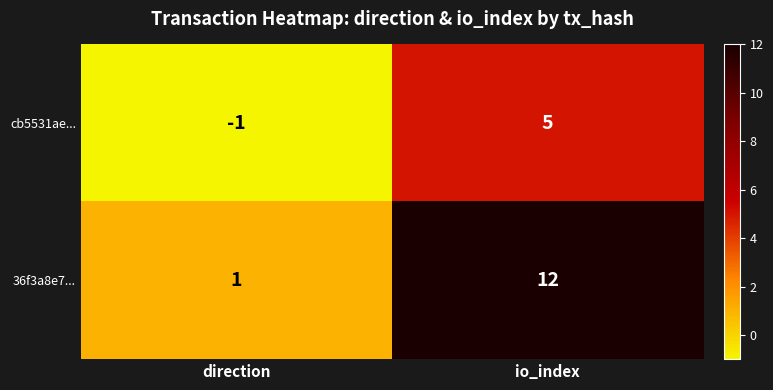

Reading right to left, what are all the values shown in this chart?

cb5531ae...: io_index=5	direction=-1
36f3a8e7...: io_index=12	direction=1